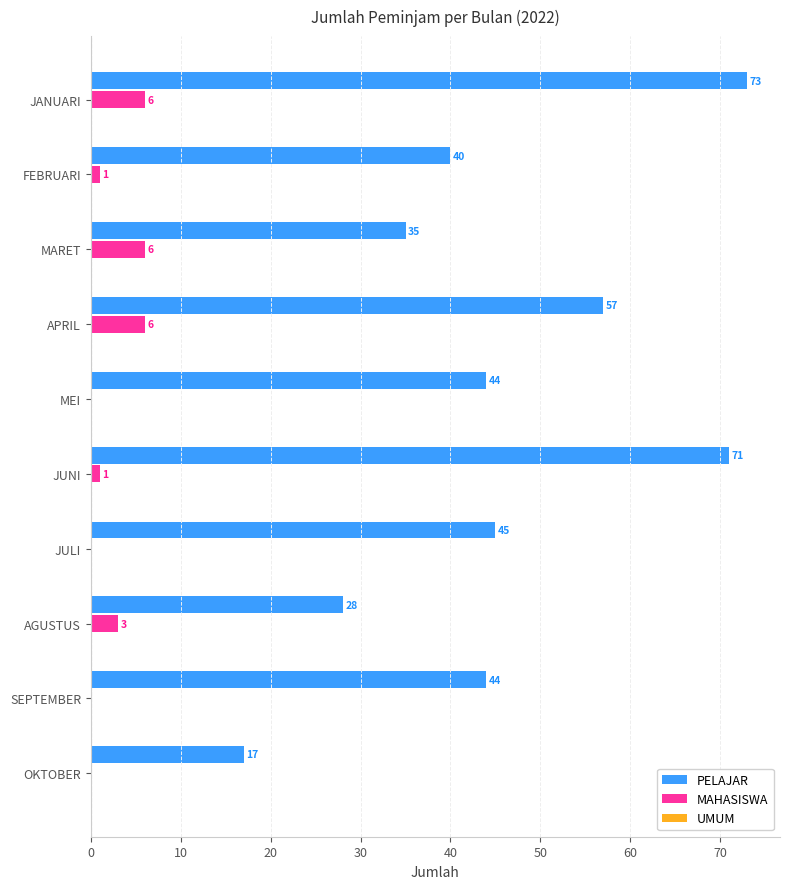

What is the sum of the PELAJAR values at JANUARI and MARET?

108